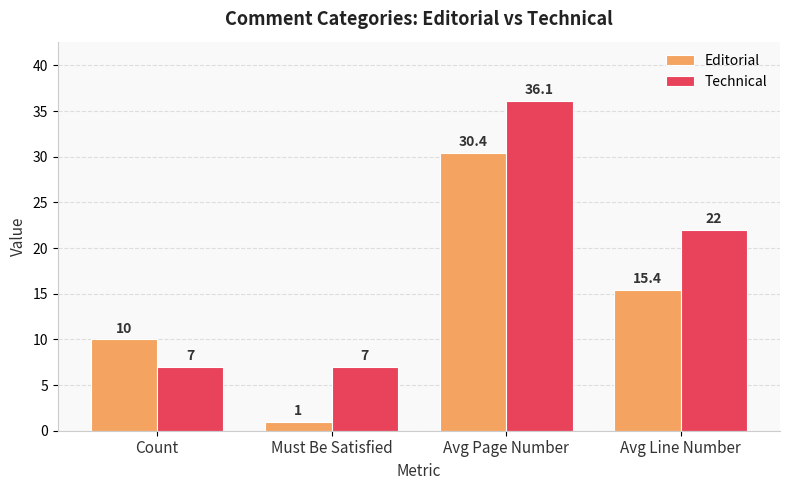

List the series in order of their overall mean, lowest first.

Editorial, Technical